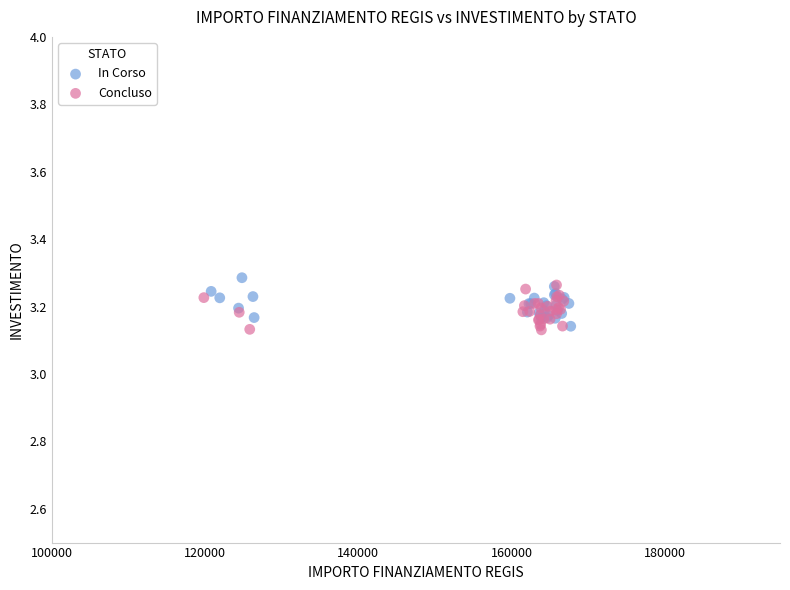

What are all the series names shown in the legend?

In Corso, Concluso